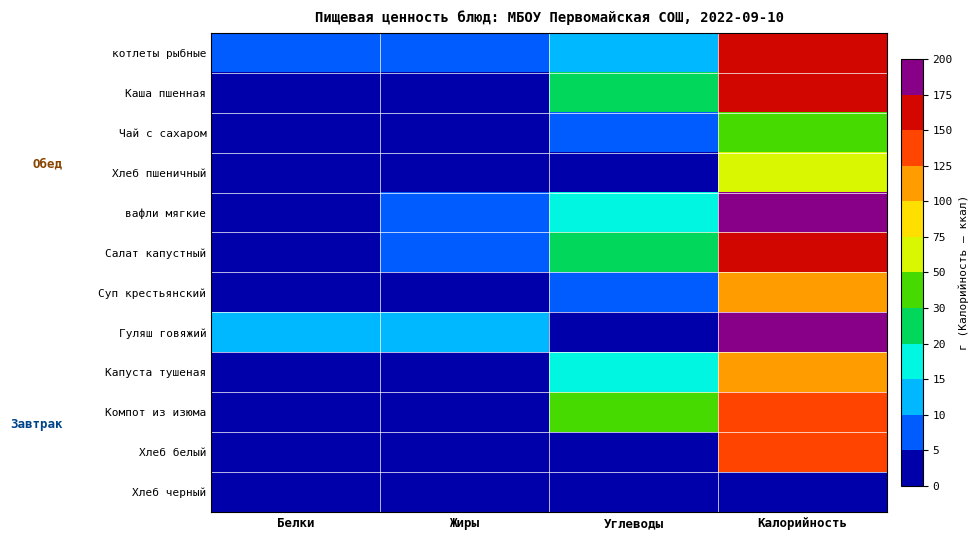

Reading left to right, transcribe all the data shown in this chart.

котлеты рыбные: Белки=9.0	Жиры=8.2	Углеводы=10.7	Калорийность=155.0
Каша пшенная: Белки=4.2	Жиры=4.8	Углеводы=23.0	Калорийность=154.0
Чай с сахаром: Белки=0.5	Жиры=0.0	Углеводы=9.5	Калорийность=40.0
Хлеб пшеничный: Белки=1.4	Жиры=0.3	Углеводы=0.3	Калорийность=63.0
вафли мягкие: Белки=2.4	Жиры=9.7	Углеводы=18.6	Калорийность=180.0
Салат капустный: Белки=3.0	Жиры=6.4	Углеводы=23.7	Калорийность=164.2
Суп крестьянский: Белки=1.5	Жиры=3.3	Углеводы=9.2	Калорийность=106.0
Гуляш говяжий: Белки=14.8	Жиры=13.1	Углеводы=3.3	Калорийность=191.0
Капуста тушеная: Белки=3.6	Жиры=4.5	Углеводы=15.3	Калорийность=115.0
Компот из изюма: Белки=0.4	Жиры=0.0	Углеводы=33.2	Калорийность=128.0
Хлеб белый: Белки=2.8	Жиры=0.6	Углеводы=0.6	Калорийность=126.0
Хлеб черный: Белки=0.0	Жиры=0.0	Углеводы=0.0	Калорийность=0.0